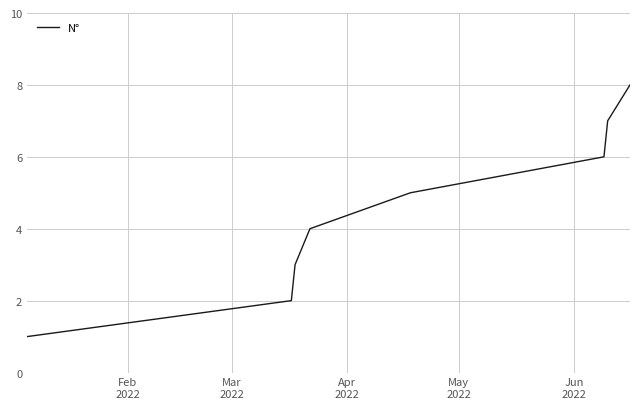

What is the difference between the maximum and second lowest values?

6